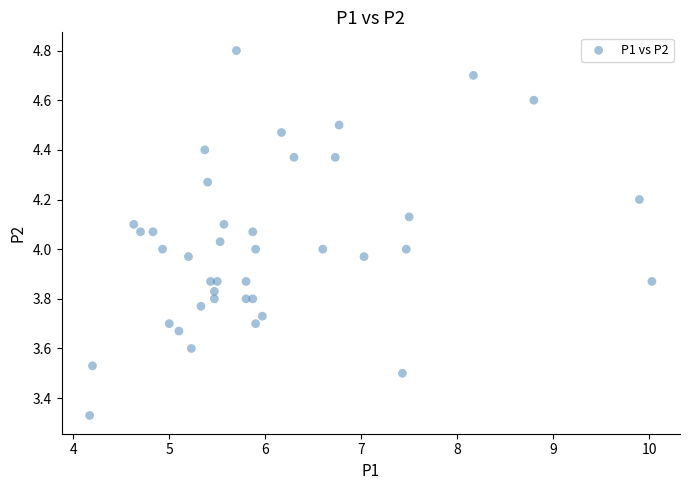

What is the range of Y values (max minus min)?

1.5